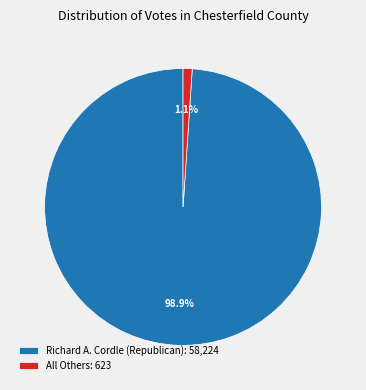

Which slice is the largest?

Richard A. Cordle (Republican)